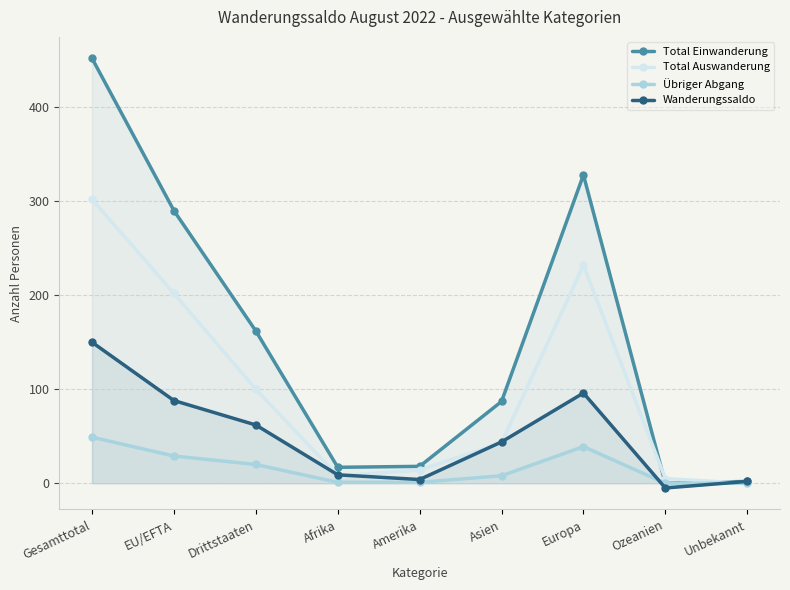

Rank the series by their maximum value, from highest to lowest.

Total Einwanderung, Total Auswanderung, Wanderungssaldo, Übriger Abgang